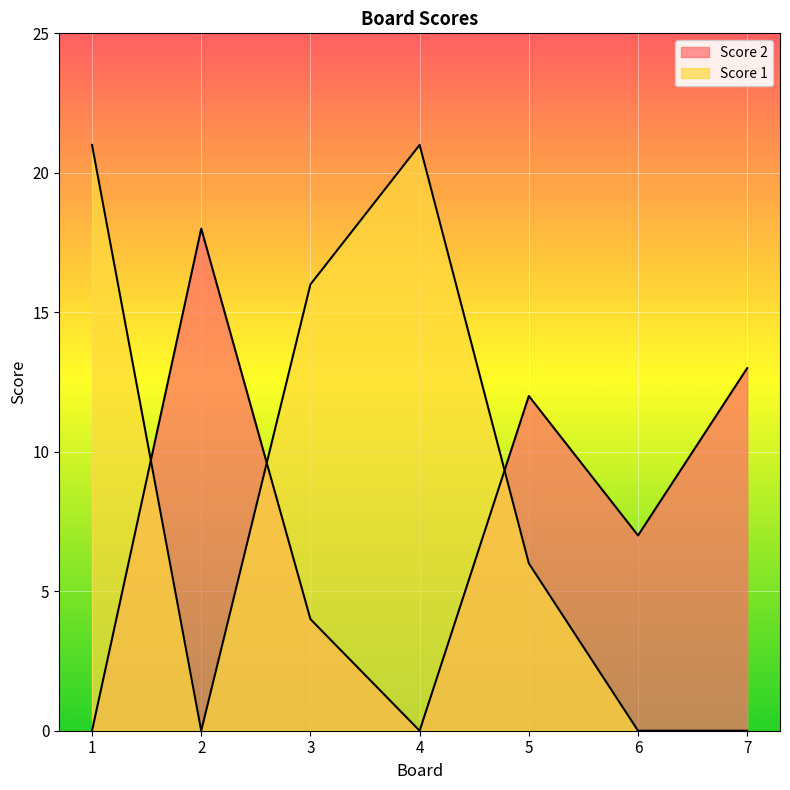

List the series in order of their overall mean, highest first.

Score 1, Score 2